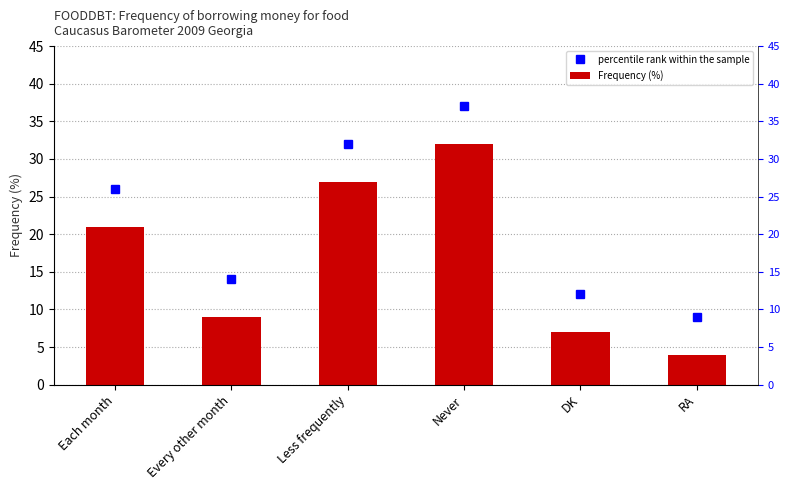

Is it true that Frequency (%) equals 9 at Every other month?

True